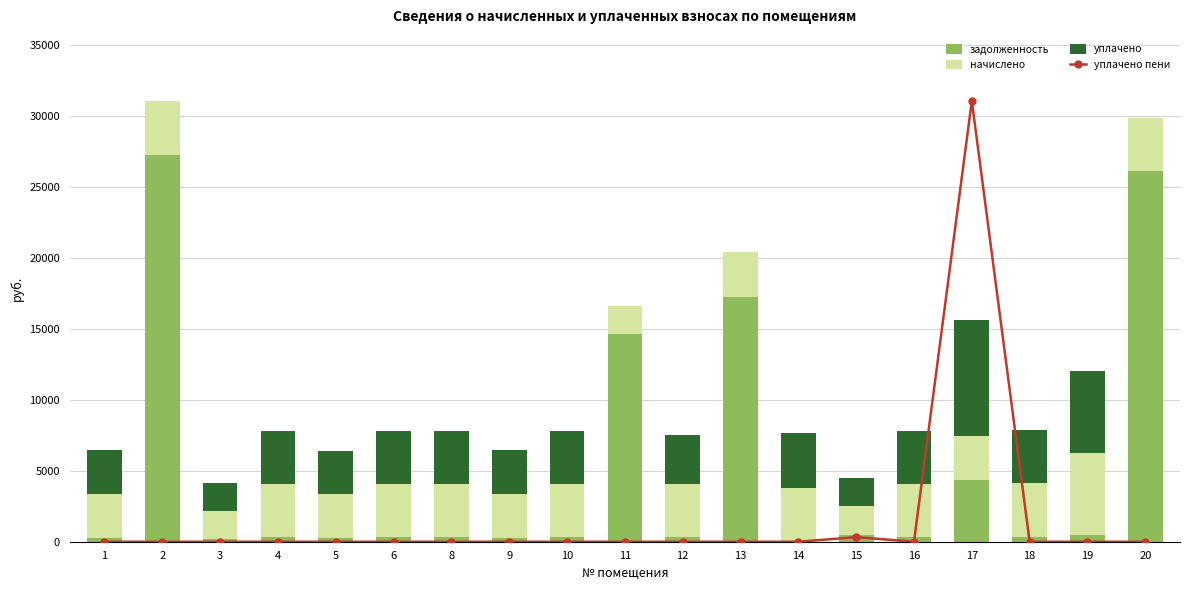

Which series has the widest spread of values?

уплачено пени